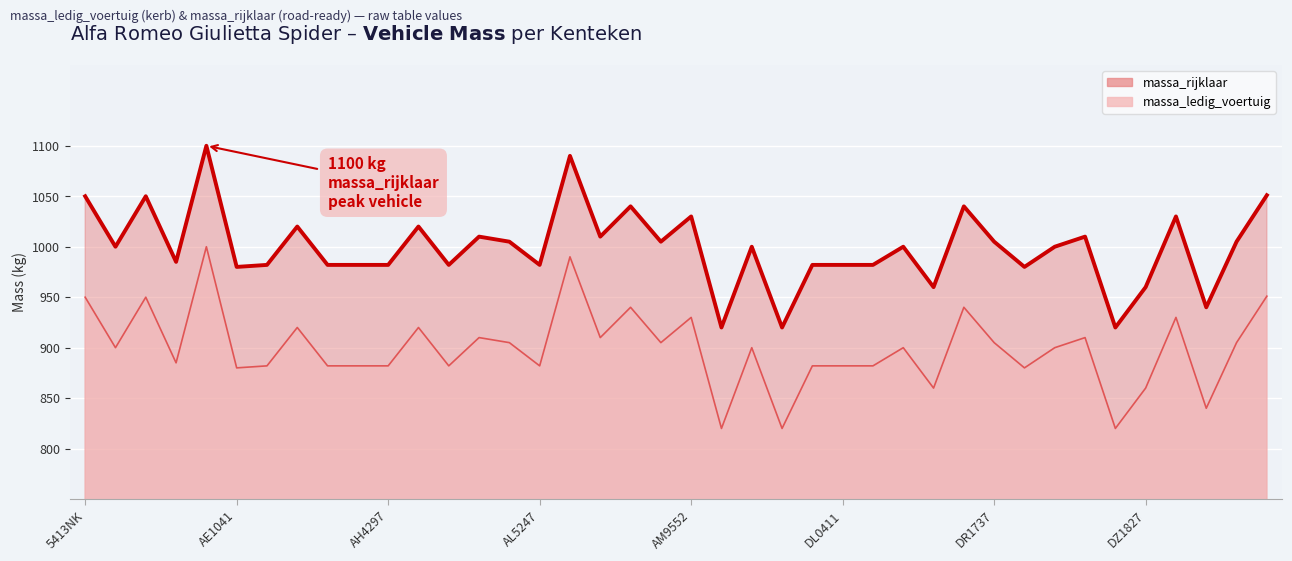

The massa_rijklaar series shows 319 at AR9532. True or false?

False